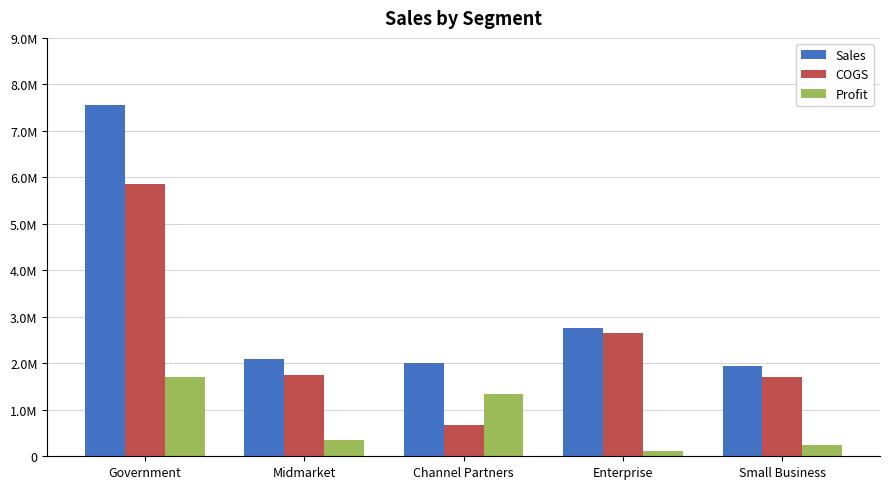

What are all the series names shown in the legend?

Sales, COGS, Profit